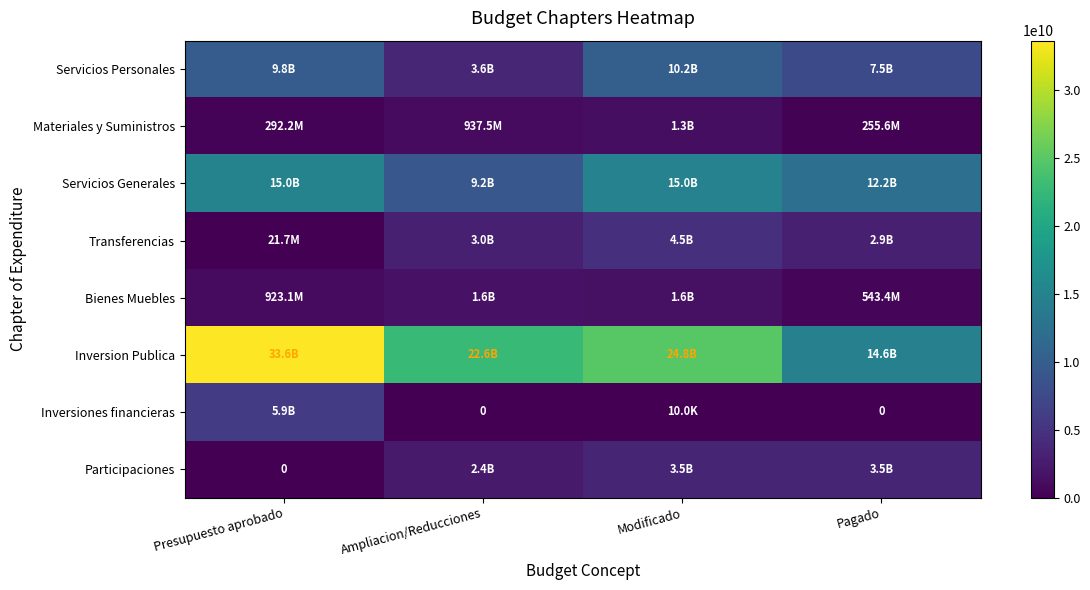

At Presupuesto aprobado, list the series in order from largest to smallest.

Inversion Publica, Servicios Generales, Servicios Personales, Inversiones financieras, Bienes Muebles, Materiales y Suministros, Transferencias, Participaciones